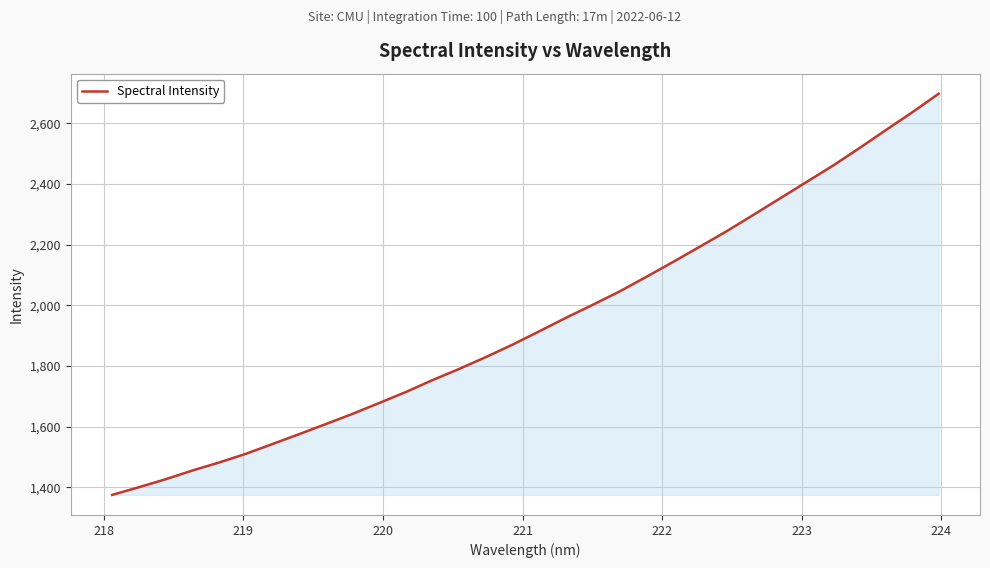

What is the difference between the maximum and minimum values?

1321.8